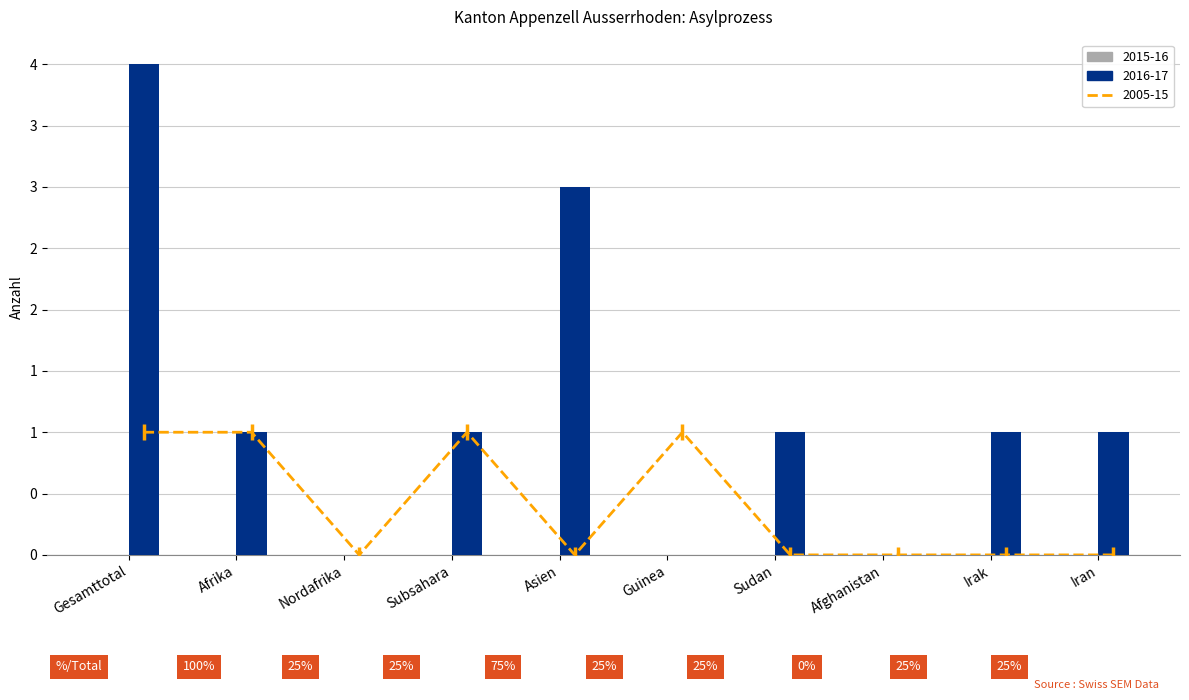

The 2005-15 series shows 1 at Afrika. True or false?

False